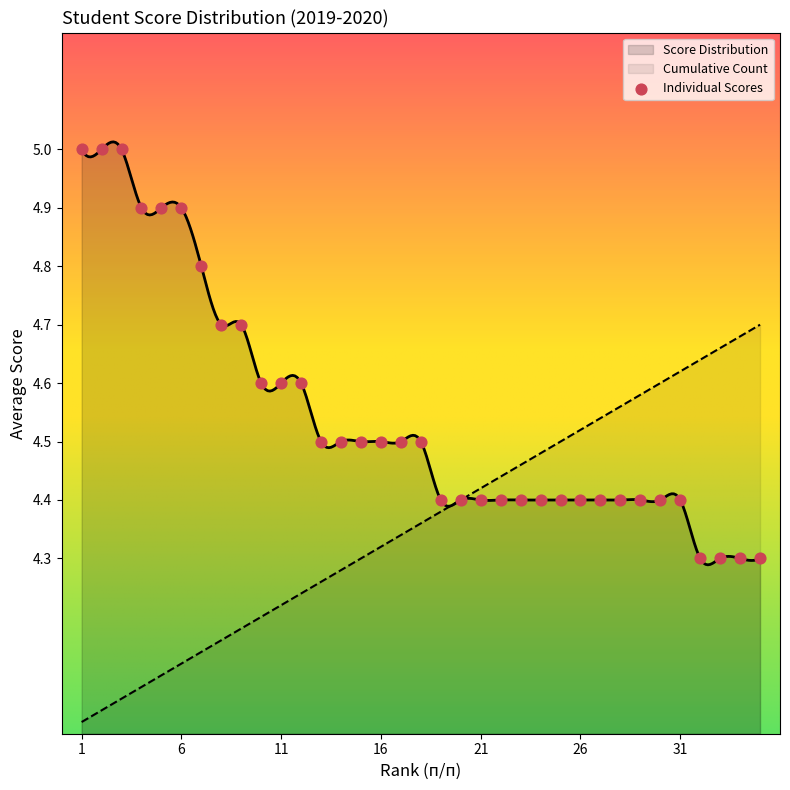

What is the ratio of the value at 15 to the value at 24?

1.0